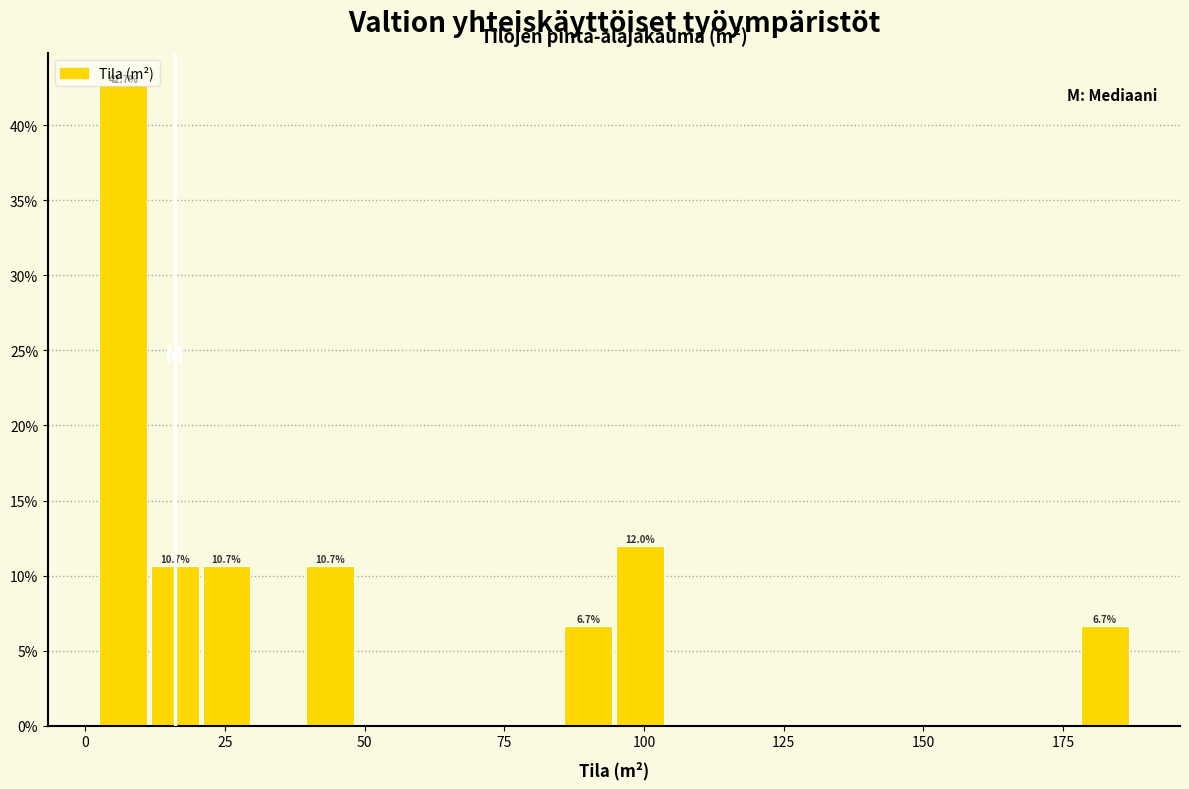

Around what value on the x-axis is the tallest bar? Give the approximate position of its centre, as read against the axis.

5